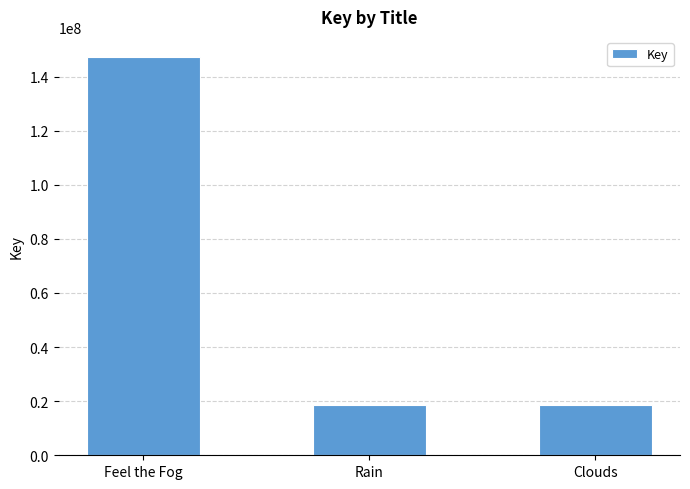

What is the label of the 1st bar from the left?

Feel the Fog